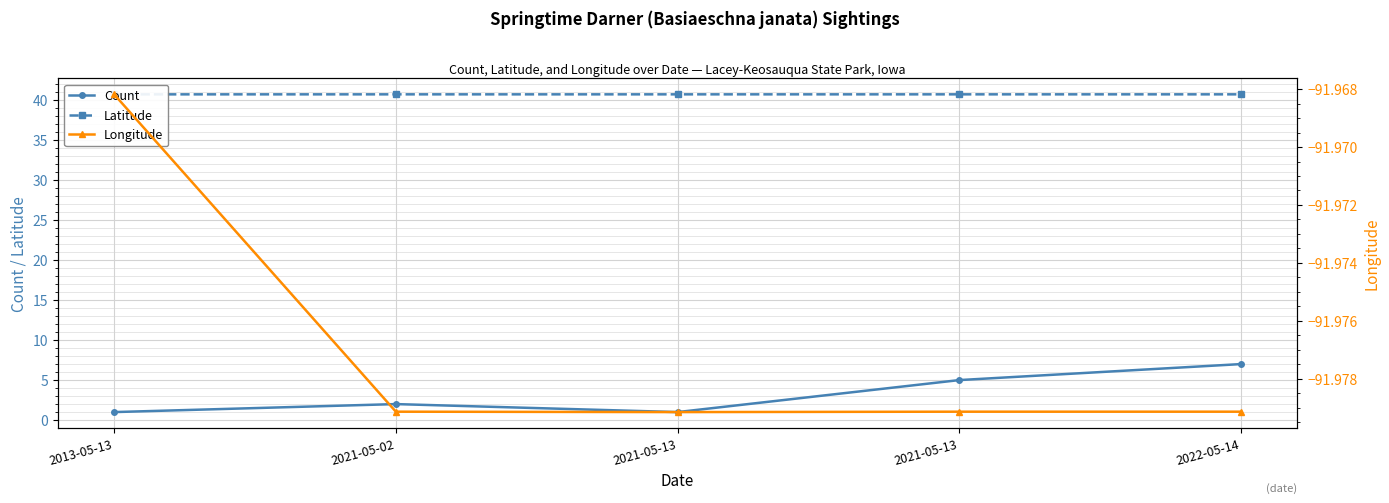

What are all the series names shown in the legend?

Count, Latitude, Longitude